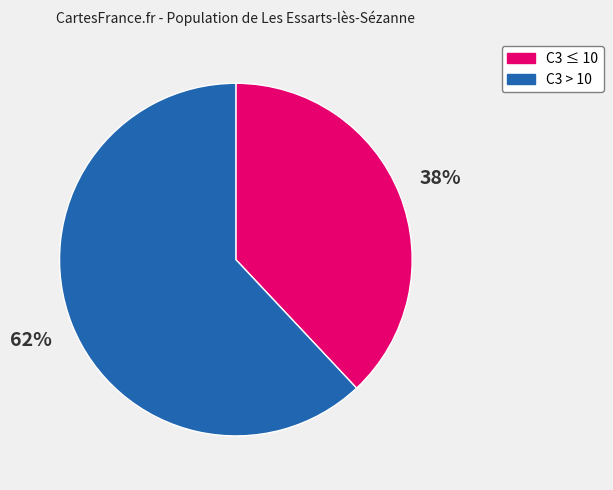

To the nearest percent, what is the difference between the largest and smallest slice percentages?

24%